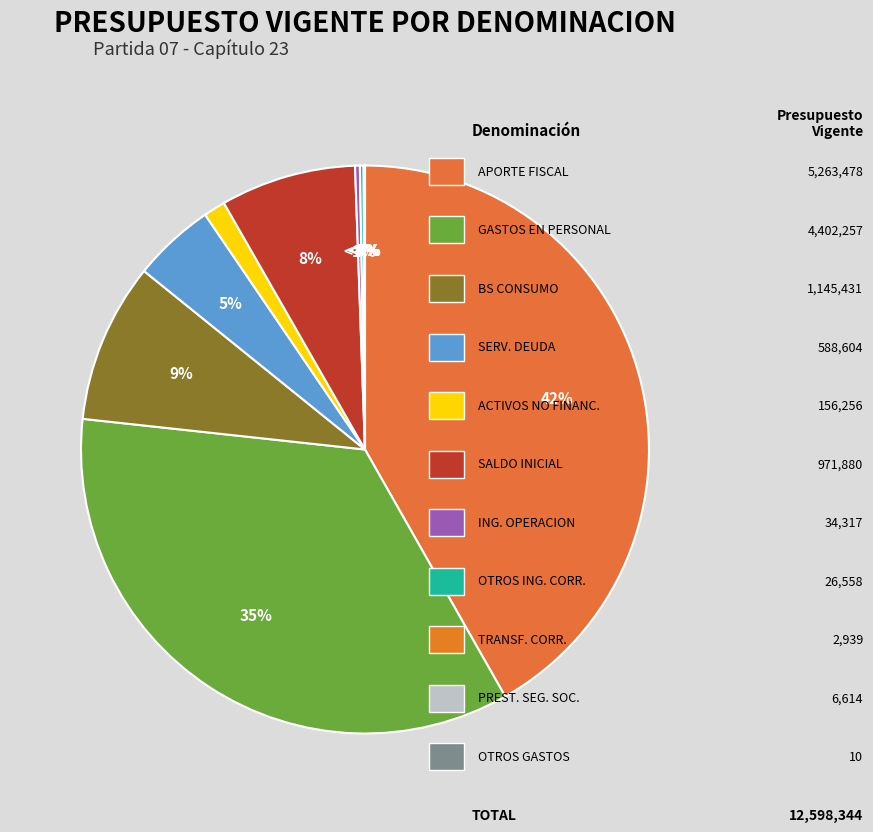

Does PRESTACIONES DE SEGURIDAD SOCIAL account for over 50% of the chart?

No